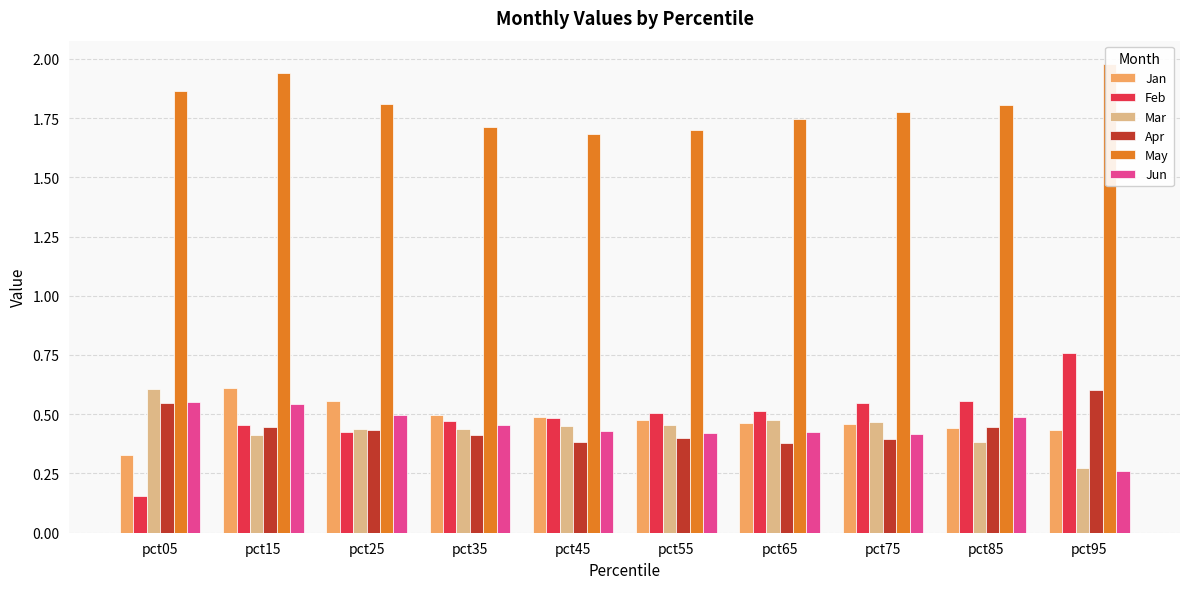

The value of Jan at pct25 is 0.6. True or false?

True